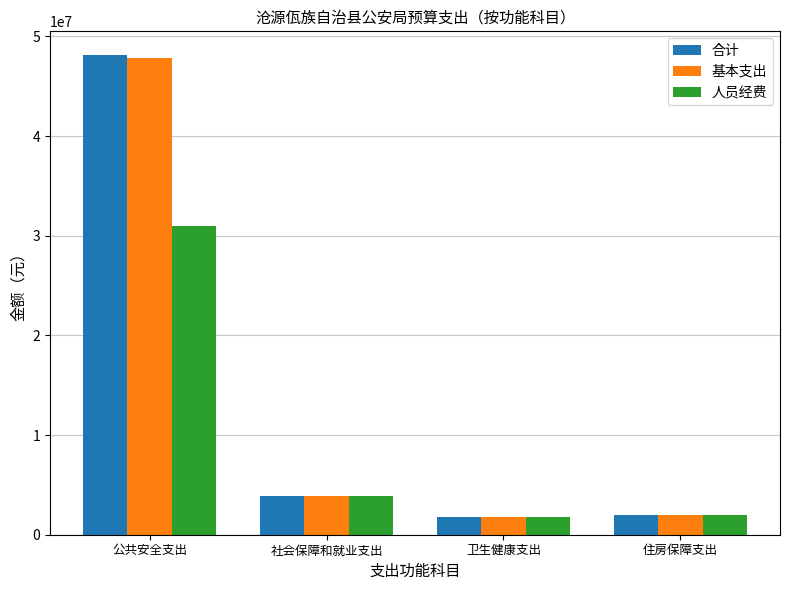

What position from the left is 卫生健康支出?

3